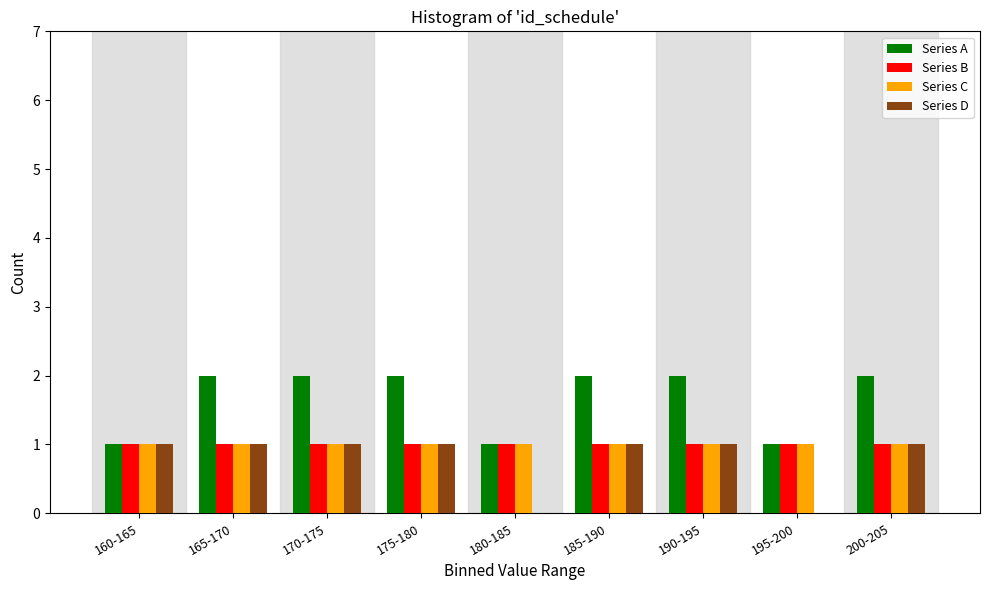

Which series changed the most between 160-165 and 200-205?

Series A